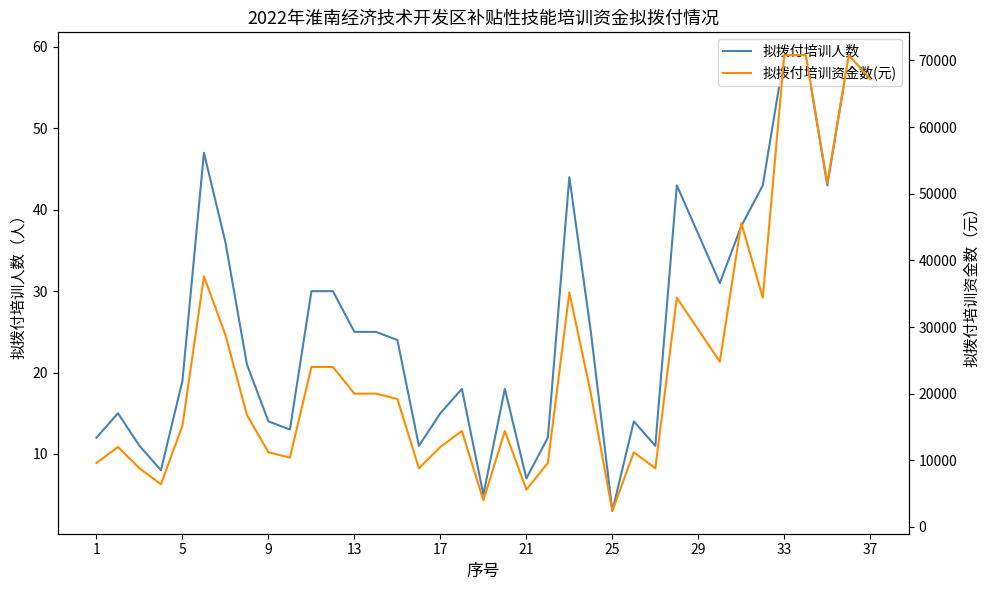

What is the highest value of the 拟拨付培训资金数(元) series?

70800